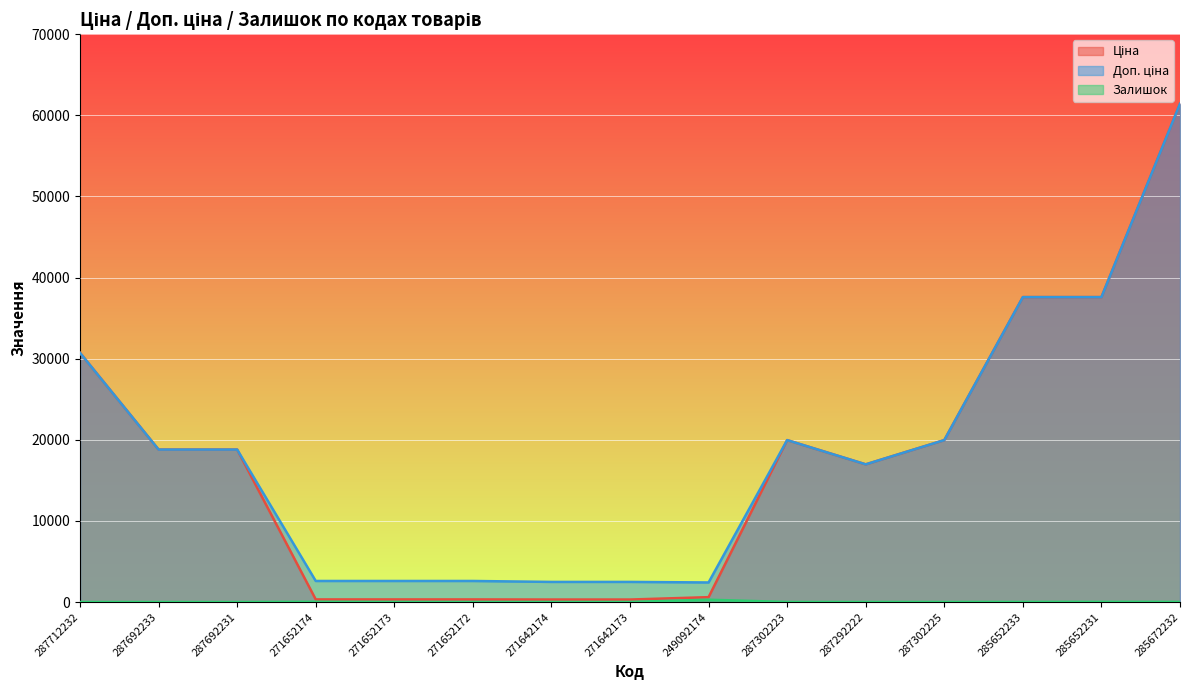

Reading left to right, what are all the values shown in this chart?

Ціна: 287712232=30717.1	287692233=18796.8	287692231=18796.8	271652174=324.8	271652173=324.8	271652172=324.8	271642174=310.3	271642173=310.3	249092174=603.7	287302223=19964.2	287292222=16976.3	287302225=19964.2	285652233=37593.6	285652231=37593.6	285672232=61434.3
Доп. ціна: 287712232=30717.1	287692233=18796.8	287692231=18796.8	271652174=2598.3	271652173=2598.3	271652172=2598.3	271642174=2482.4	271642173=2482.4	249092174=2414.8	287302223=19964.2	287292222=16976.3	287302225=19964.2	285652233=37593.6	285652231=37593.6	285672232=61434.3
Залишок: 287712232=0.0	287692233=0.0	287692231=0.0	271652174=33.0	271652173=12.0	271652172=5.0	271642174=9.0	271642173=7.0	249092174=288.0	287302223=7.0	287292222=4.0	287302225=5.0	285652233=13.0	285652231=23.0	285672232=16.0